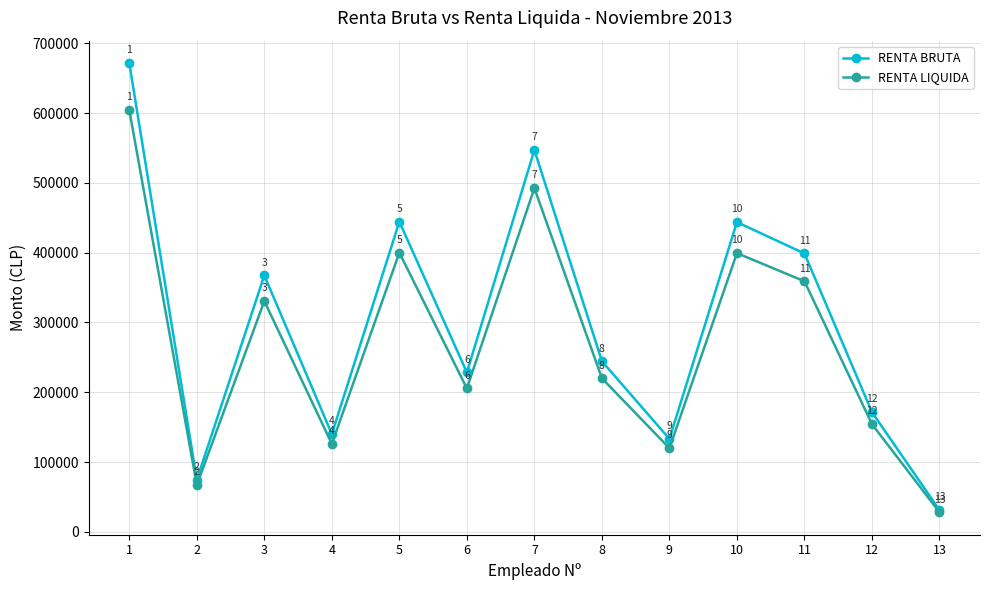

Rank the series by their maximum value, from lowest to highest.

RENTA LIQUIDA, RENTA BRUTA